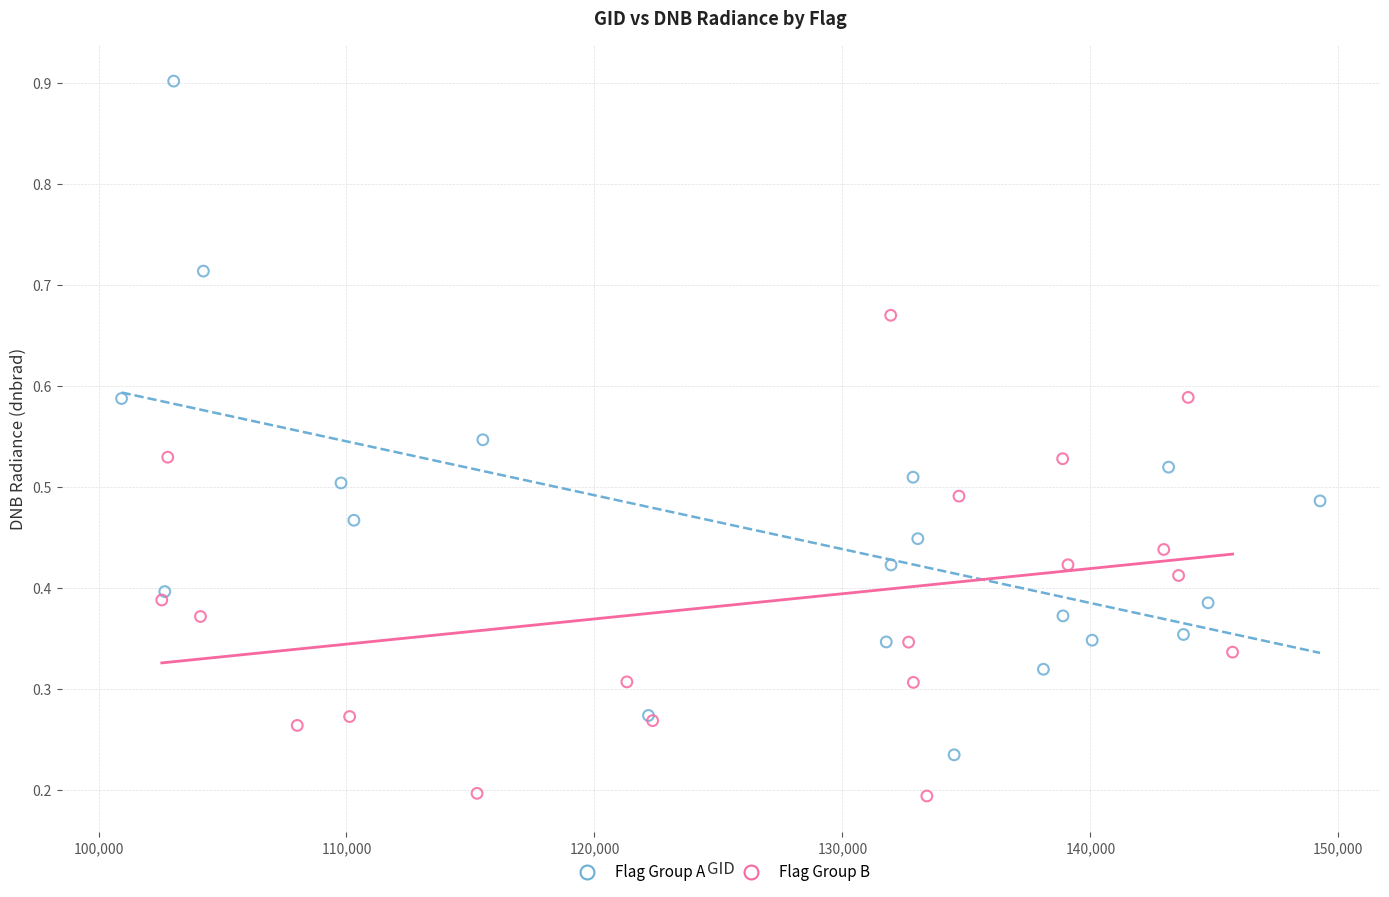

Which series reaches the maximum Y coordinate?

Flag Group A